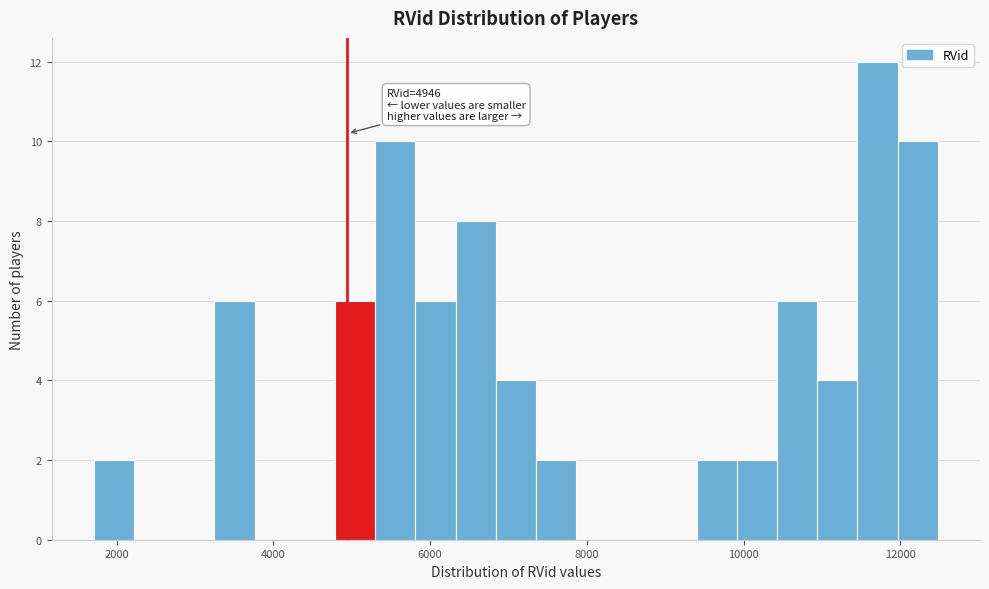

Around what value on the x-axis is the tallest bar? Give the approximate position of its centre, as read against the axis.

11800